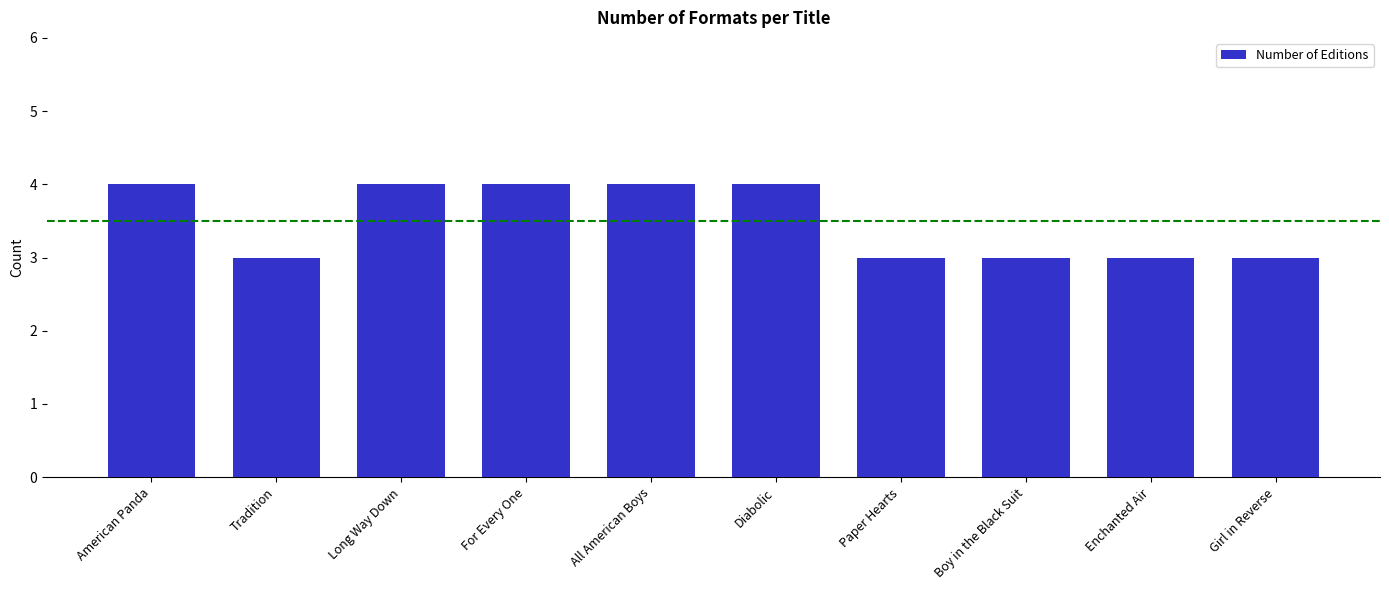

The chart shows a value of 4 at All American Boys. True or false?

True